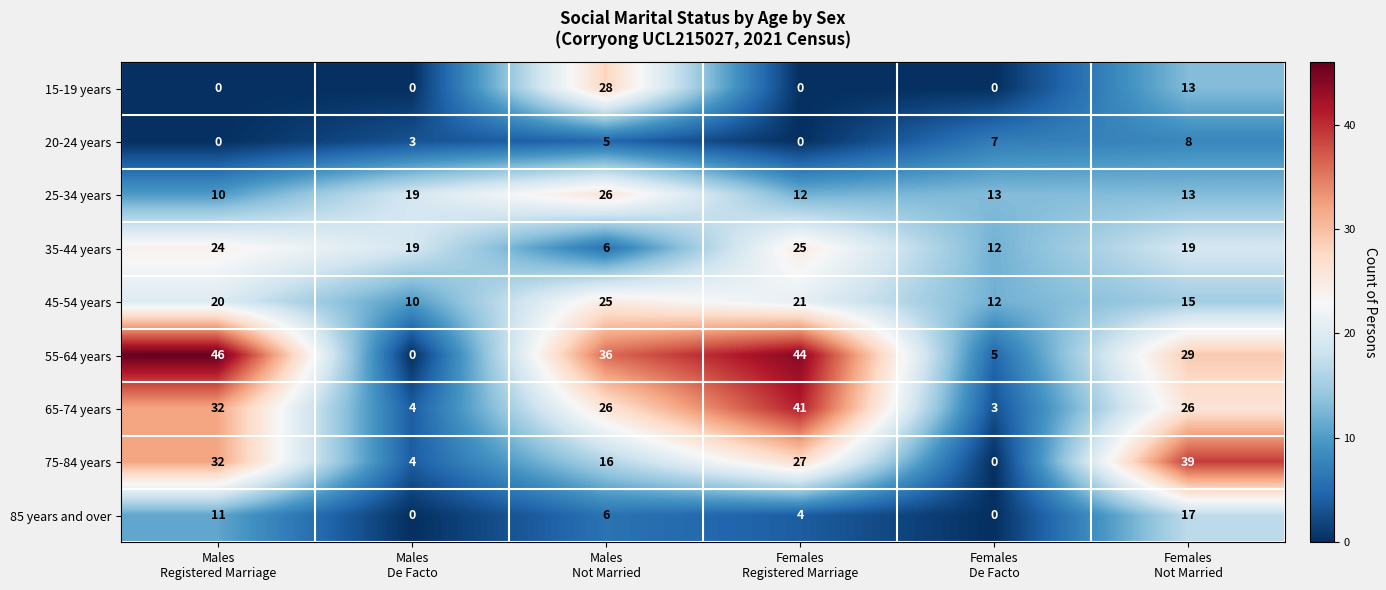

Which series has the largest total across all categories?

55-64 years